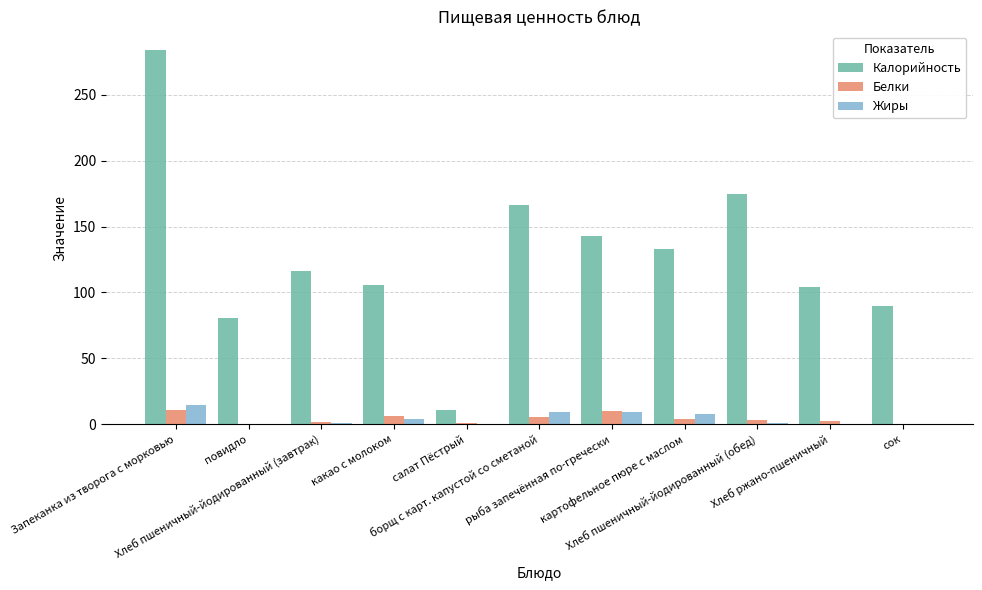

Between борщ с карт. капустой со сметаной and рыба запечённая по-гречески, which series saw the biggest shift?

Калорийность